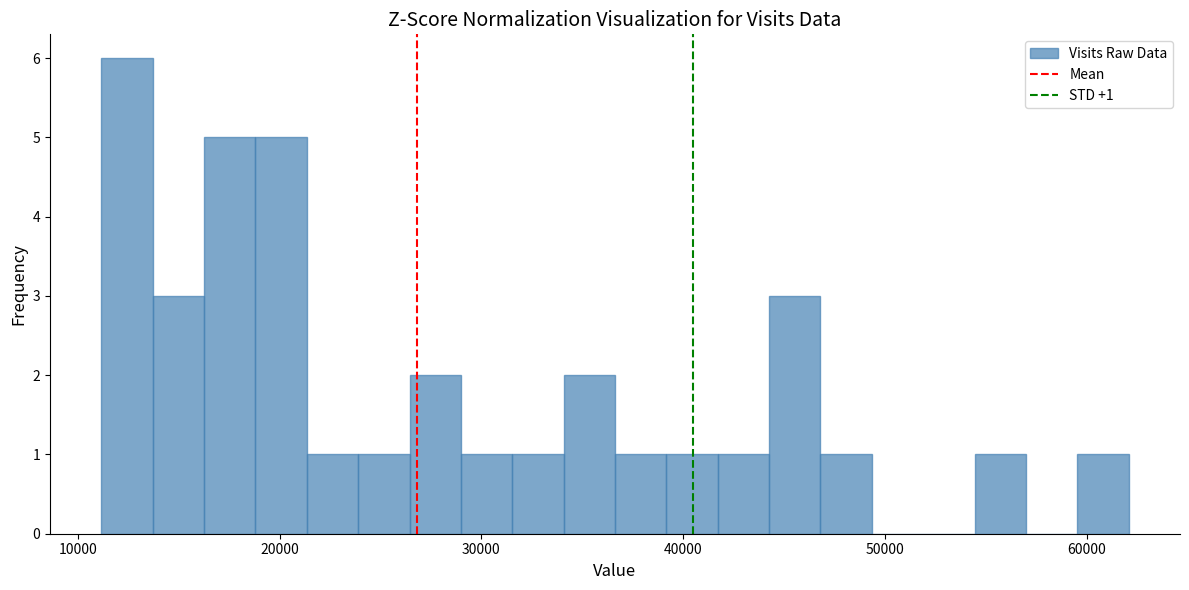

Around what value on the x-axis is the tallest bar? Give the approximate position of its centre, as read against the axis.

12000